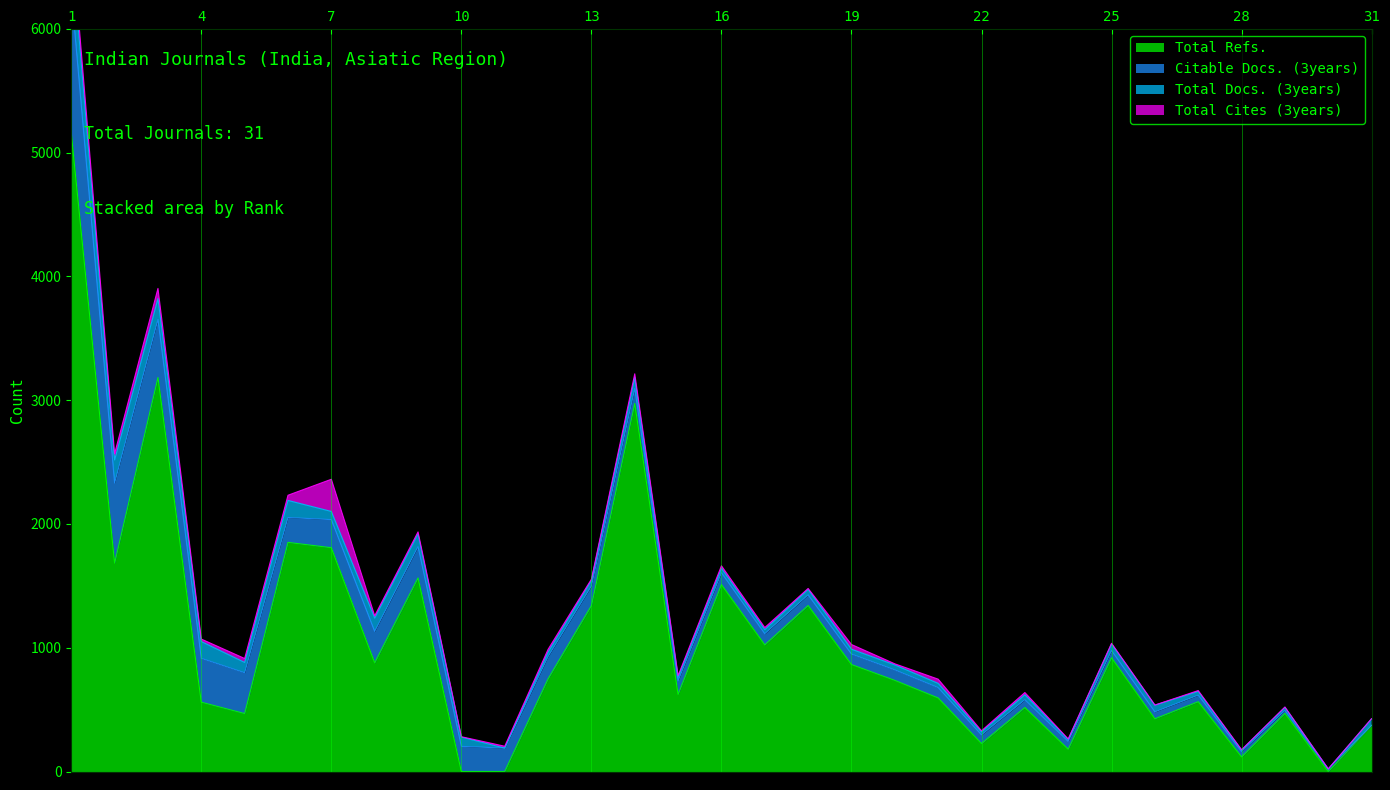

Which has a higher value, 23 or 4?

4